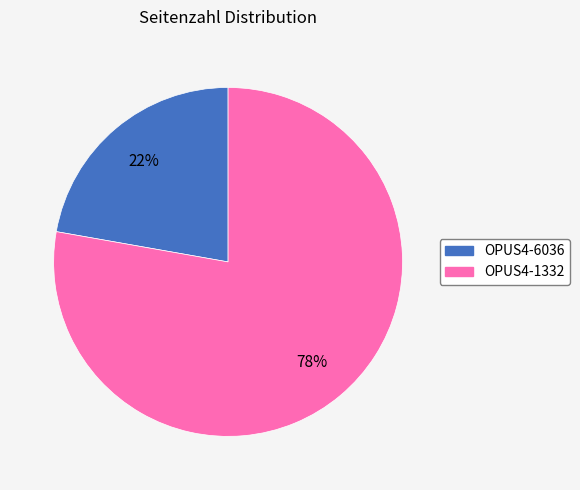

True or false: OPUS4-6036 accounts for 36% of the total.

False